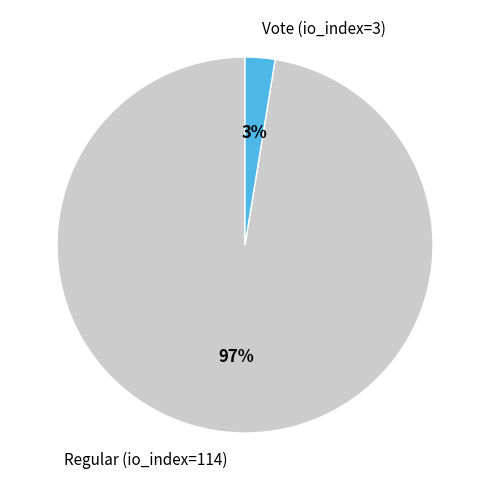

Is the sum of Regular (io_index=114) and Vote (io_index=3) greater than half?

Yes